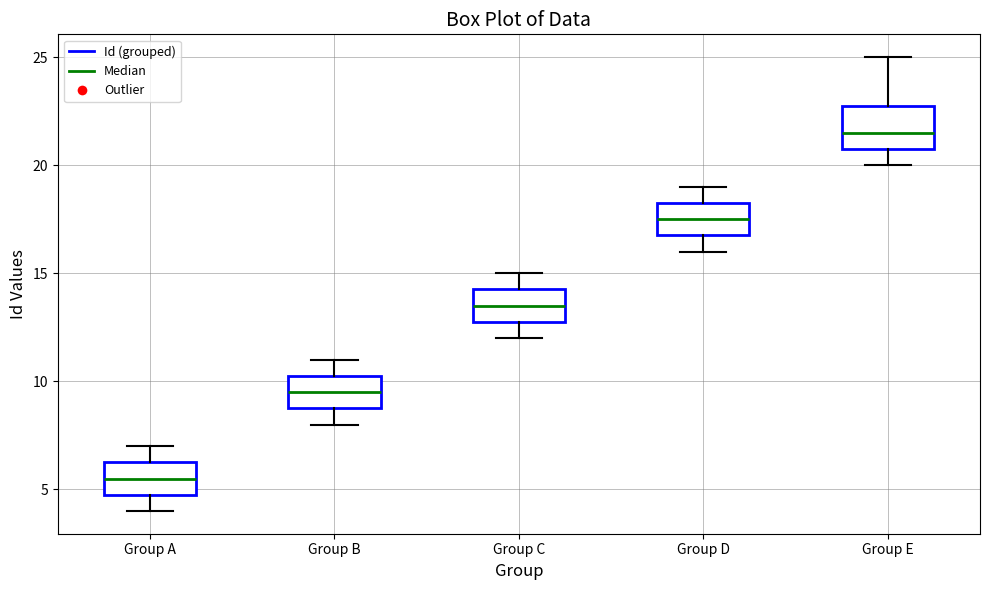

Where does the median line of the box for Group D sit on the y-axis? The values are not printed on the chart, so give them approximately, as read against the axis.

17.5